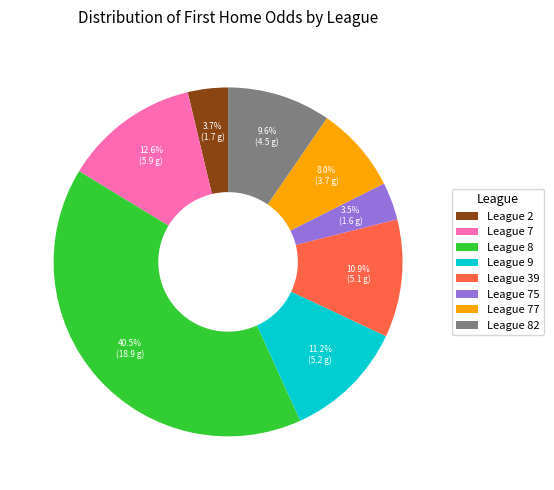

Is there any slice that represents more than half of the pie?

No